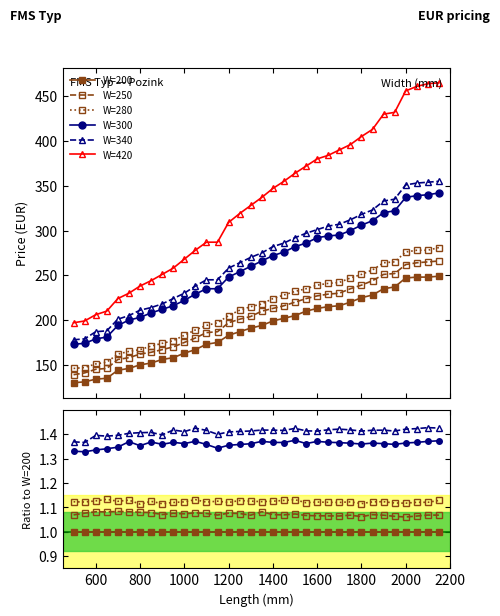

True or false: W=200 and W=420 cross at least once.

False